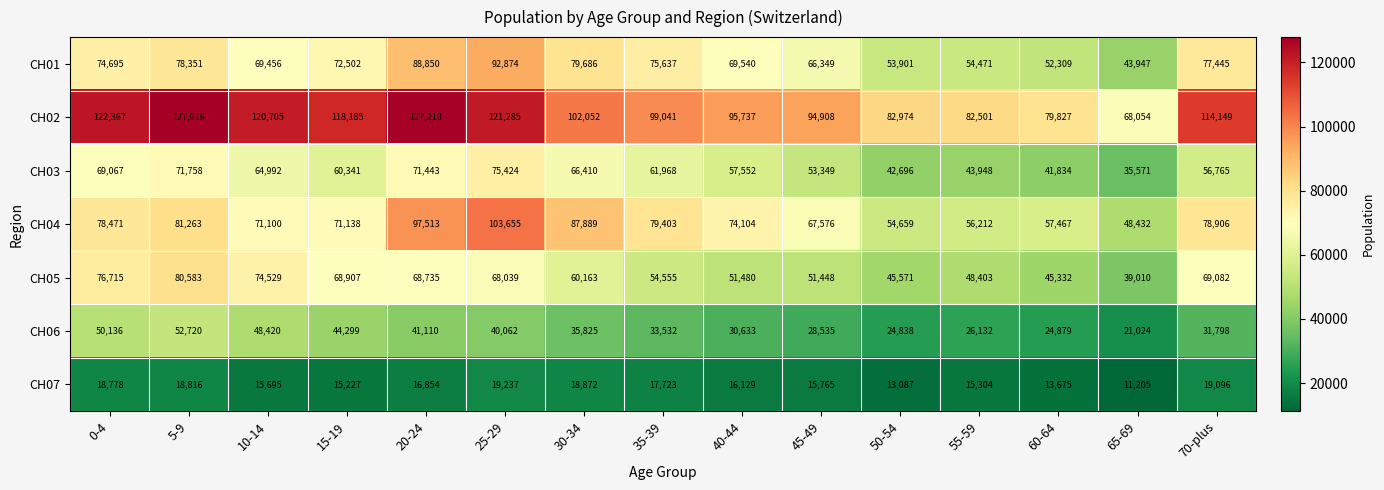

List the series in order of their peak value, lowest first.

CH07, CH06, CH03, CH05, CH01, CH04, CH02